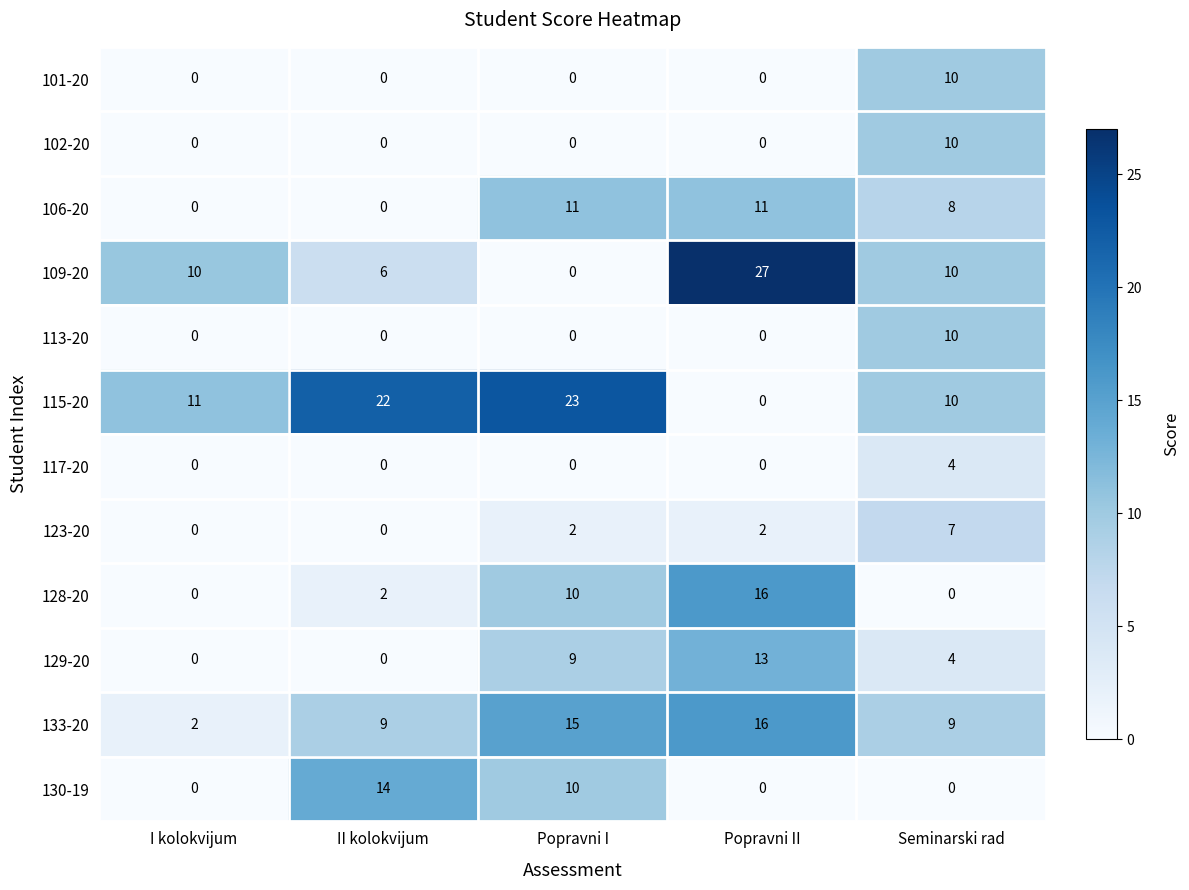

How many categories are shown in the chart?

5